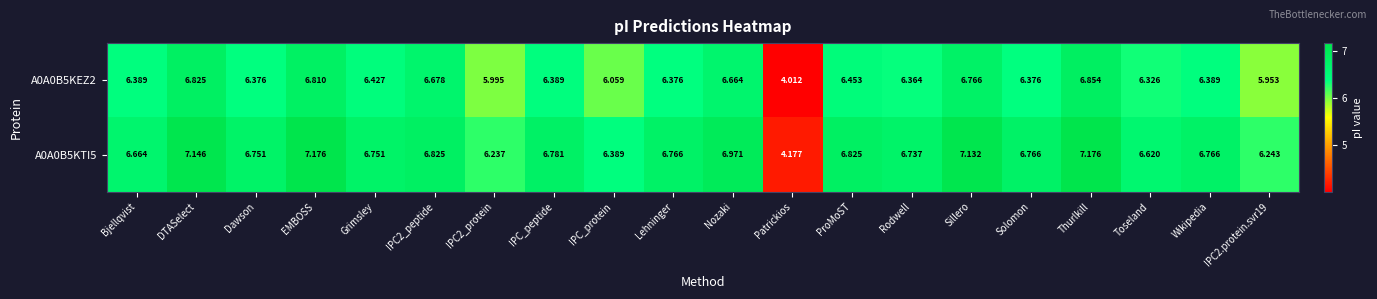

Where is A0A0B5KTI5 nearest to the value 5?

Patrickios